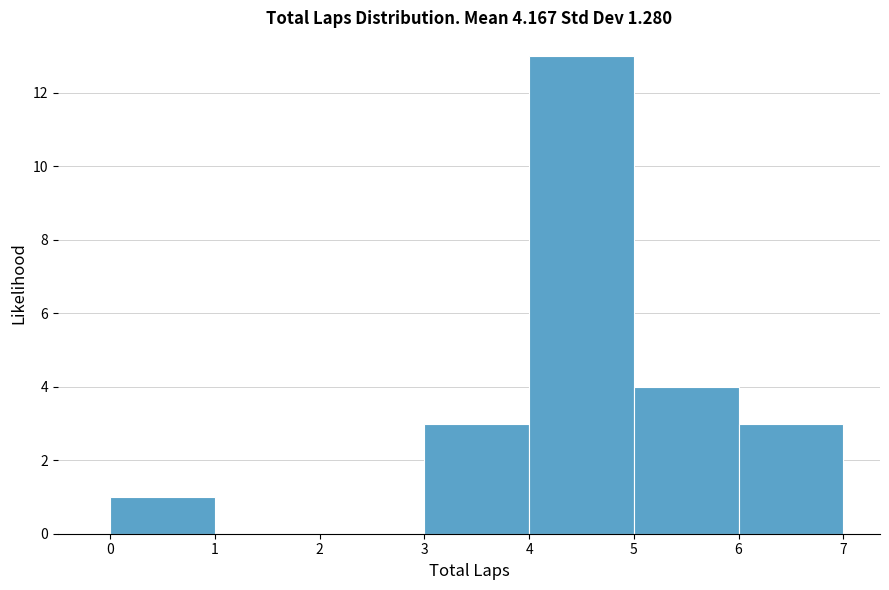

How tall is the bar that spans 0 to 1 on the x-axis? The values are not printed on the chart, so give them approximately, as read against the axis.

1